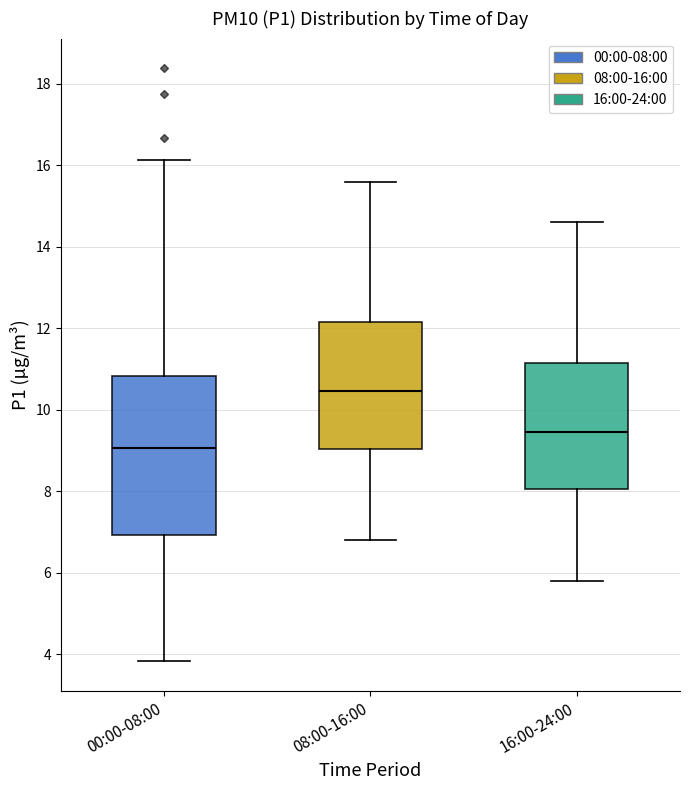

Reading left to right, read every box against the y-axis: the position of its median line, the range the box covers, and the ends of its whiskers. The values are not printed on the chart, so give them approximately, as read against the axis.

00:00-08:00: median 9.0, box 7.0 to 10.8, whiskers 3.8 to 16.2
08:00-16:00: median 10.4, box 9.0 to 12.2, whiskers 6.8 to 15.6
16:00-24:00: median 9.4, box 8.0 to 11.2, whiskers 5.8 to 14.6